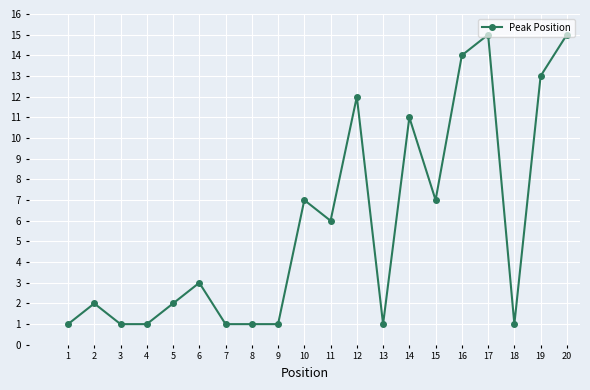

What is the approximate value at 17?

15